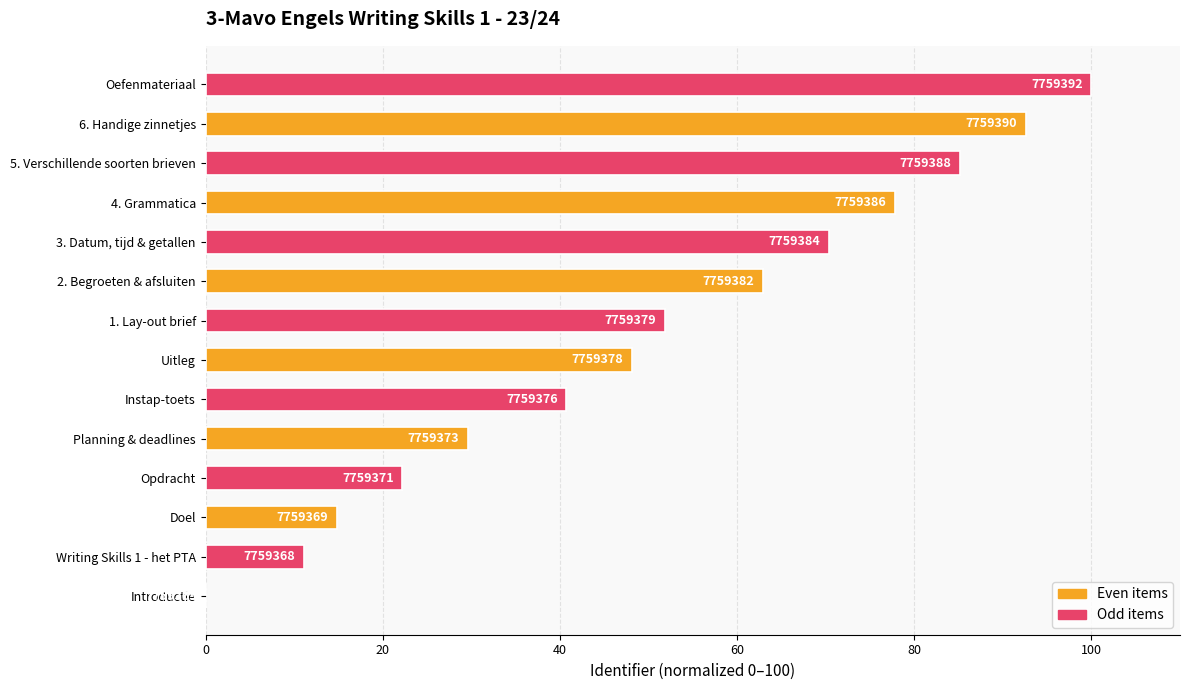

What is the difference between the maximum and minimum values?

100.0